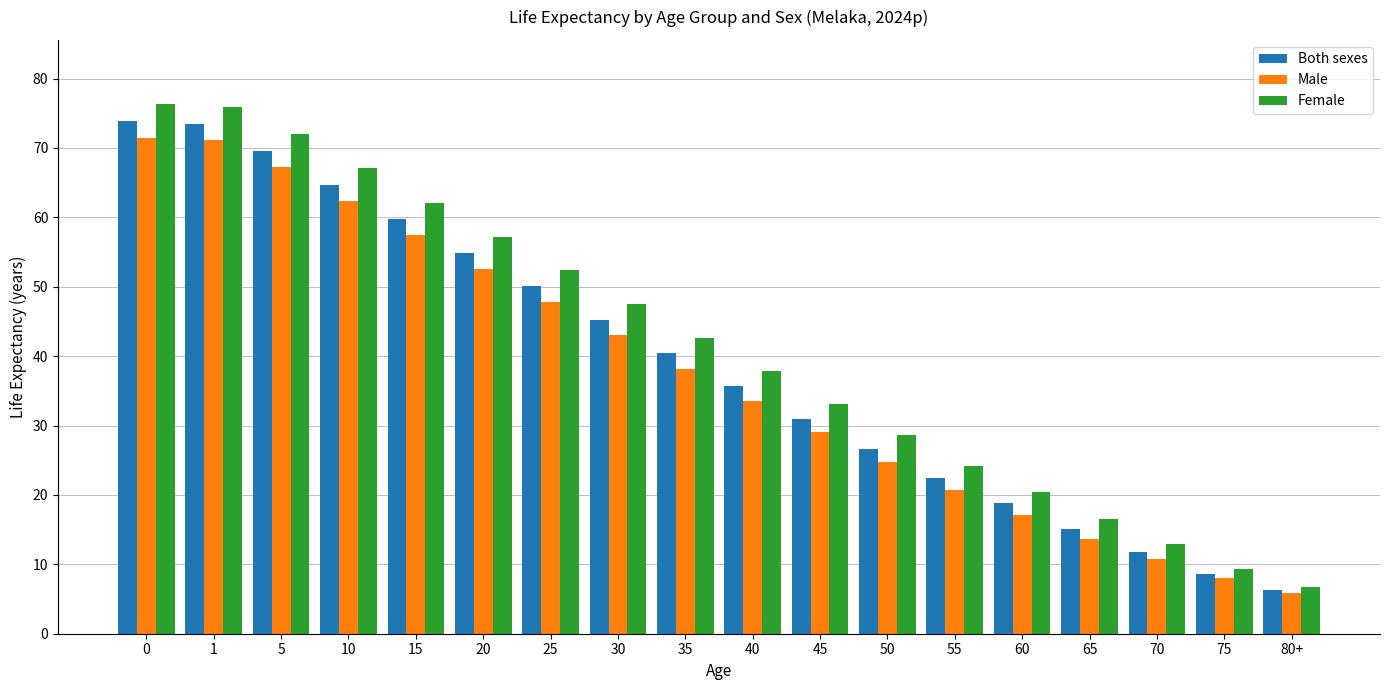

Which series has the largest range (max minus min)?

Female